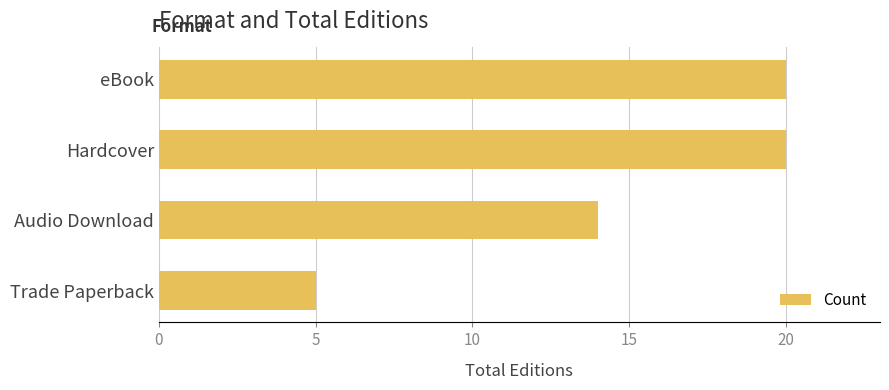

Count the values in the range 14 to 20.

3